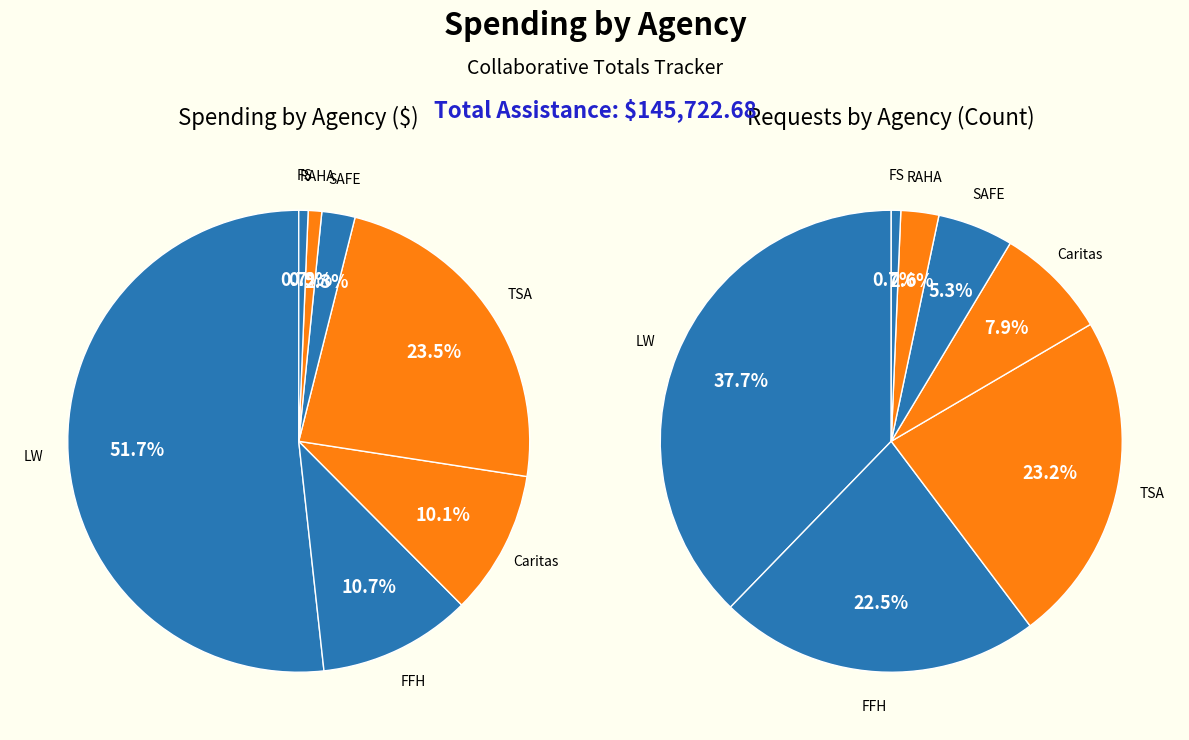

Is LW the majority of the pie?

Yes